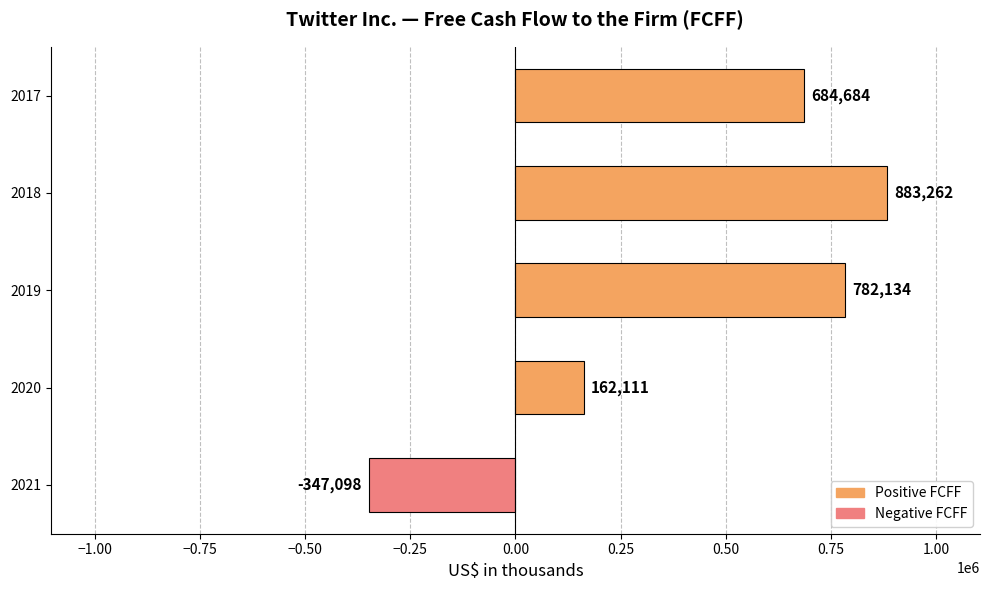

Reading bottom to top, what are all the values shown in this chart?

2021=-347098	2020=162111	2019=782134	2018=883262	2017=684684